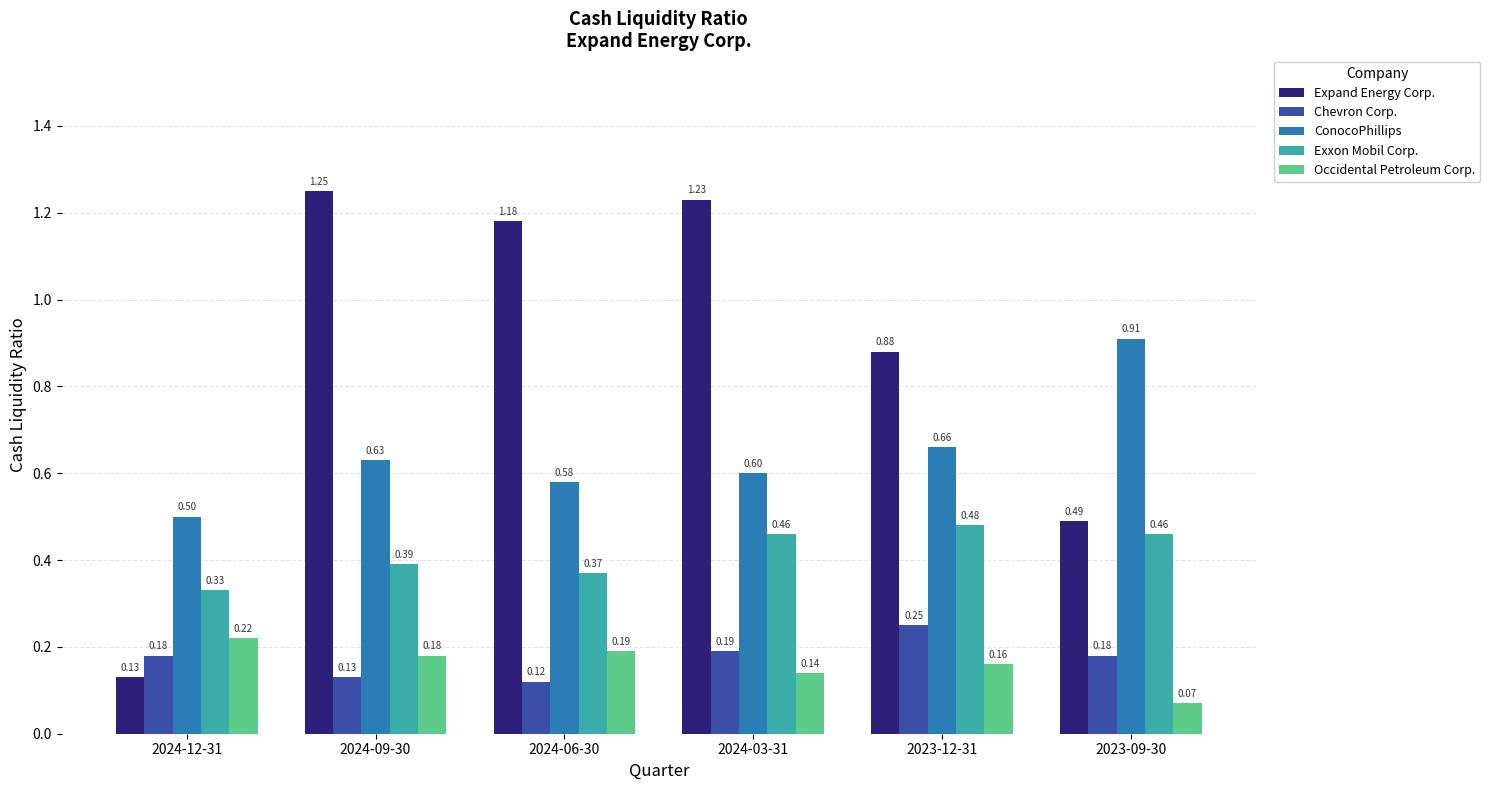

True or false: Expand Energy Corp. has a value of 0.8 at 2023-09-30.

False